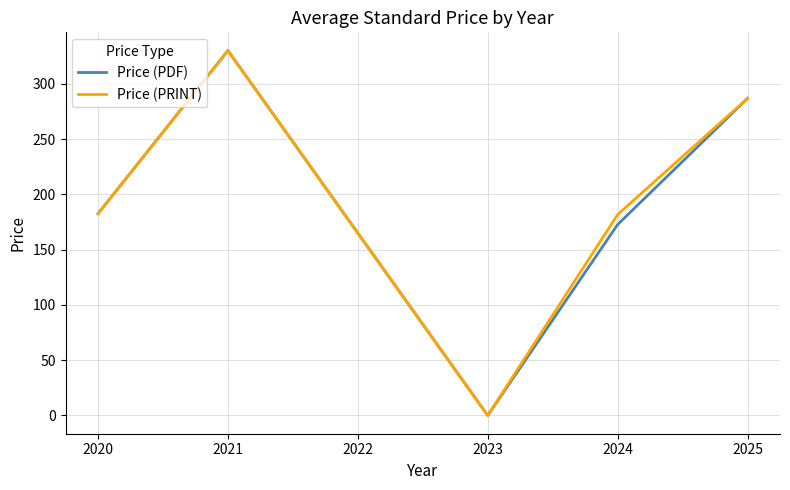

Which label corresponds to the smallest value in the chart?

2023